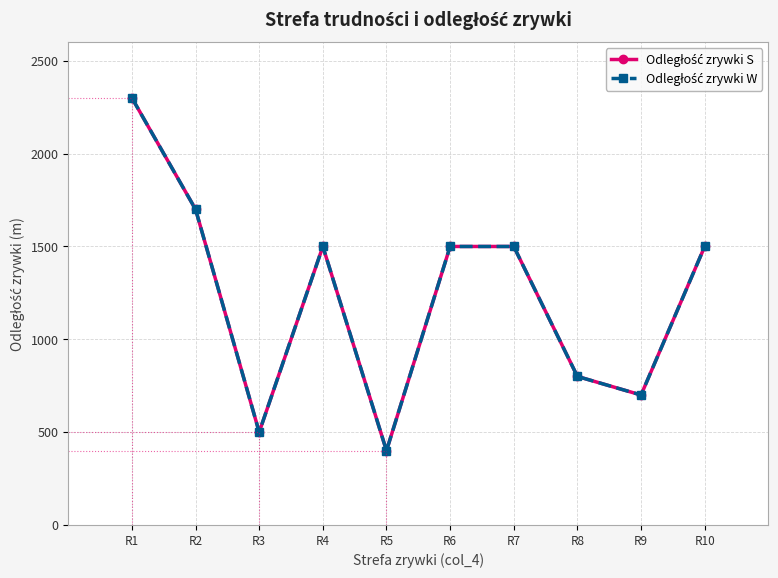

Is it true that Odległość zrywki S equals 1500 at R4?

True